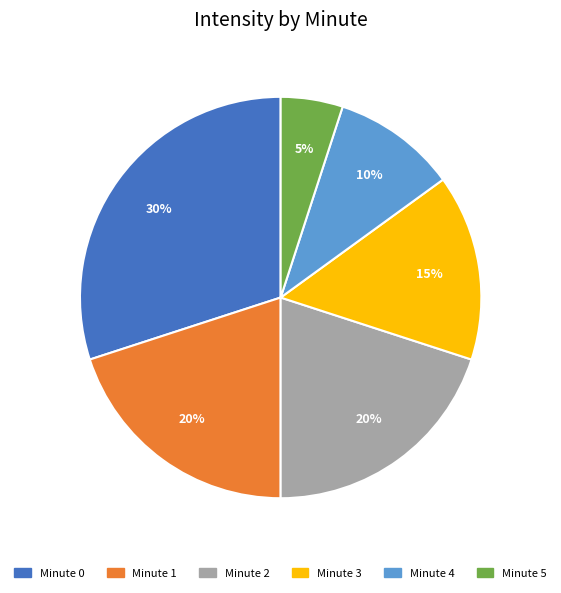

Count the number of slices in the pie.

6